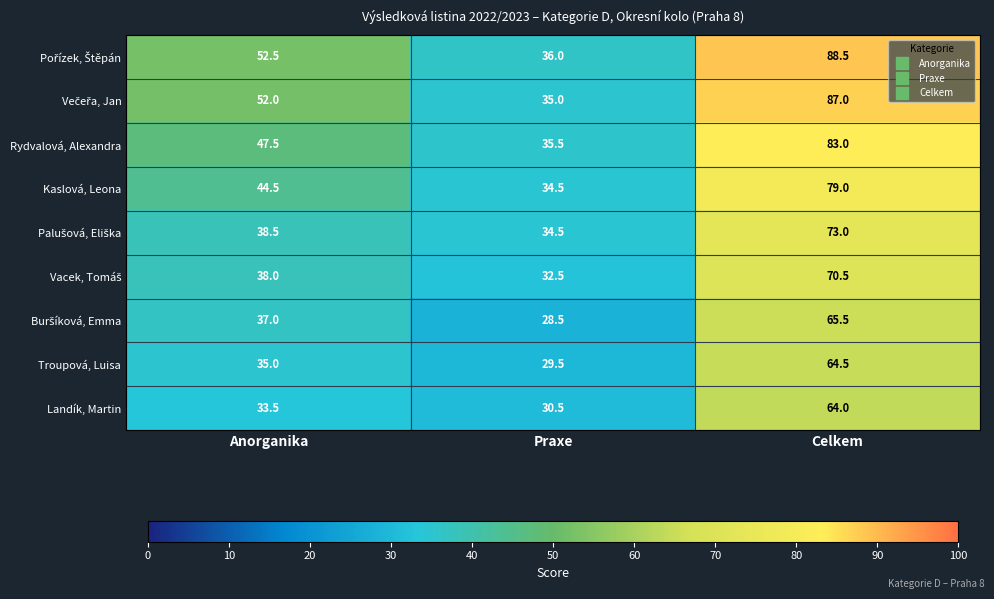

Which label corresponds to the largest value in the chart?

Celkem